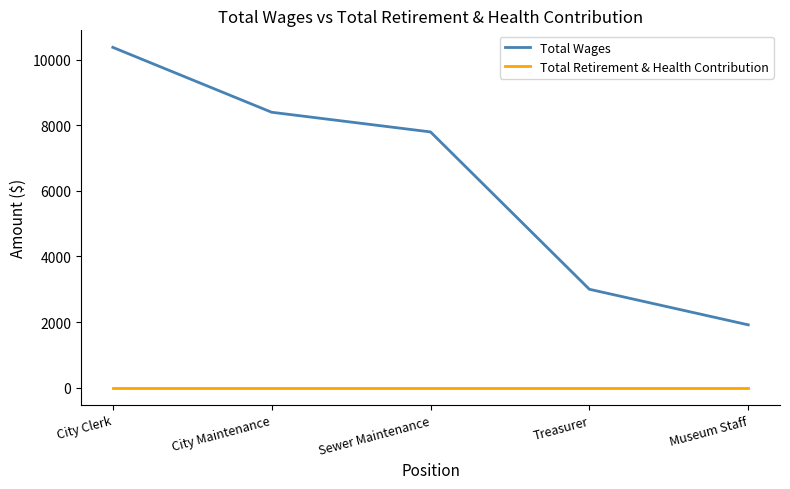

What are all the series names shown in the legend?

Total Wages, Total Retirement & Health Contribution